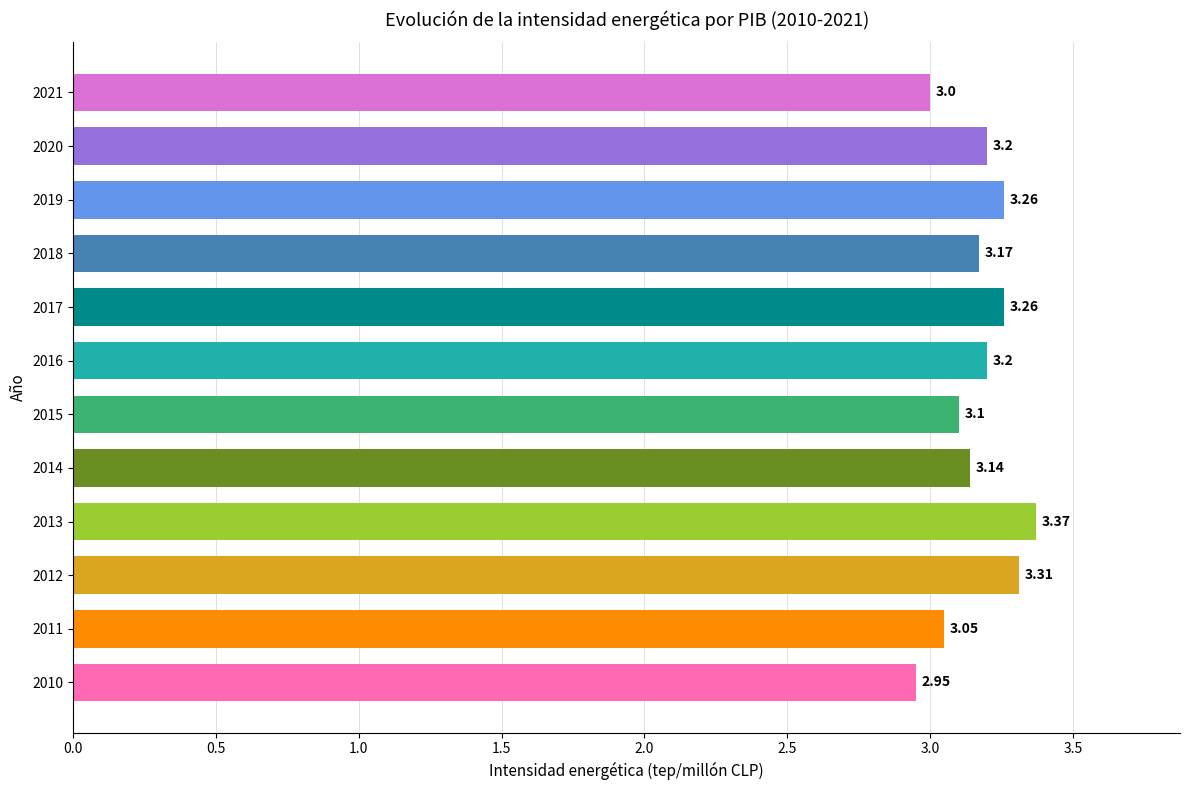

What is the average value?

3.2